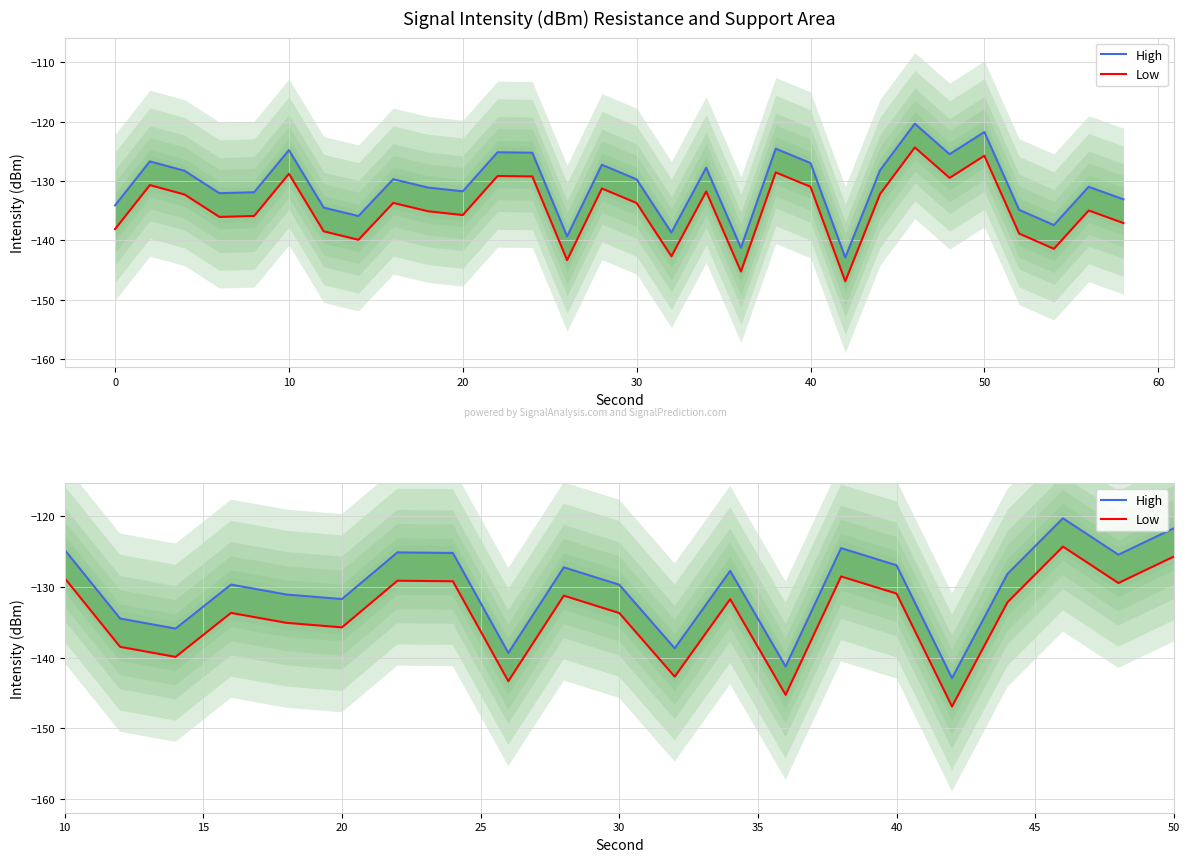

True or false: Low and High cross at least once.

False